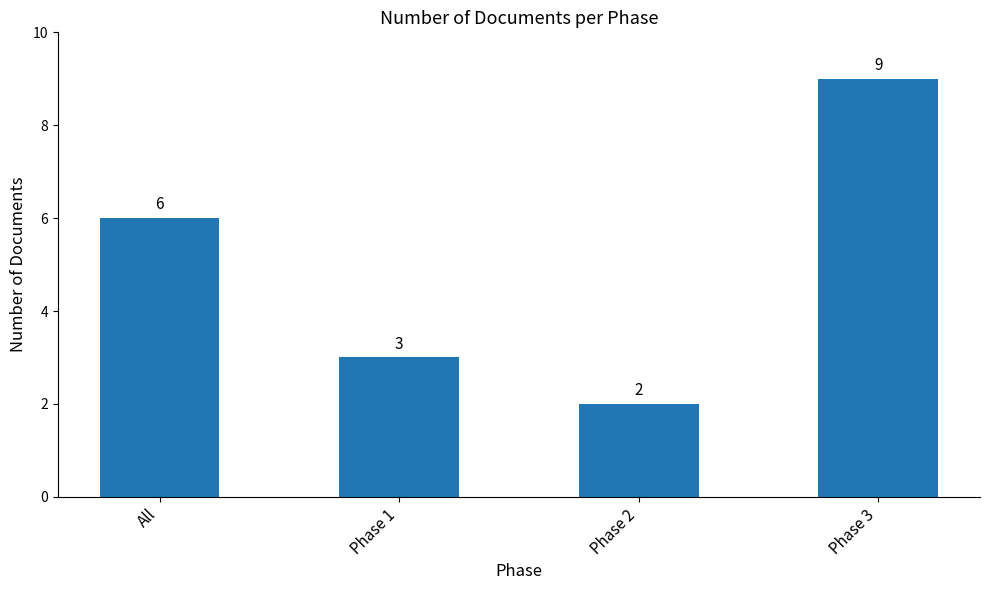

What is the change in value from All to Phase 2?

-4